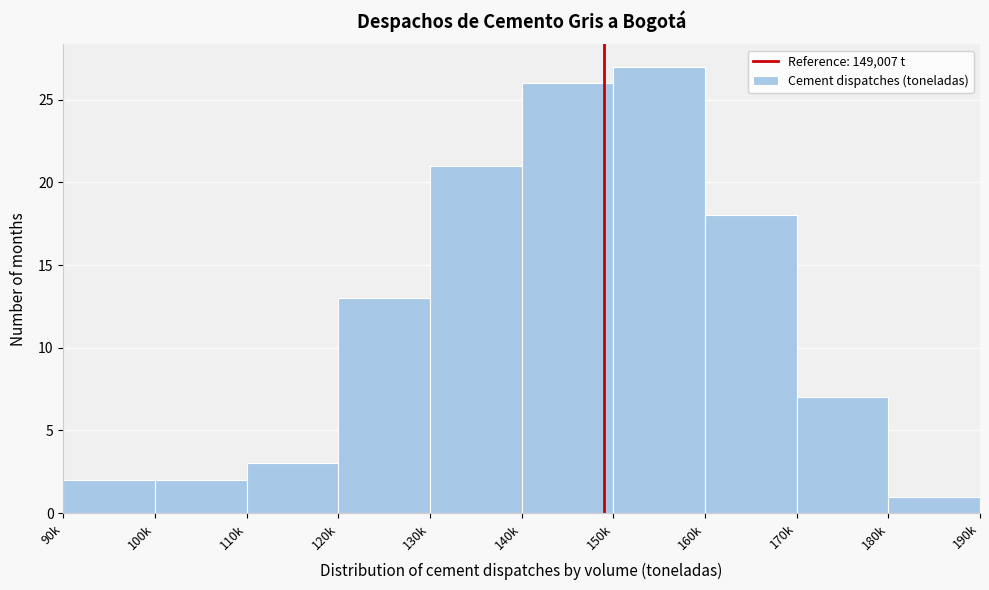

Reading left to right, list all the values displayed in this chart.

2	2	3	13	21	26	27	18	7	1